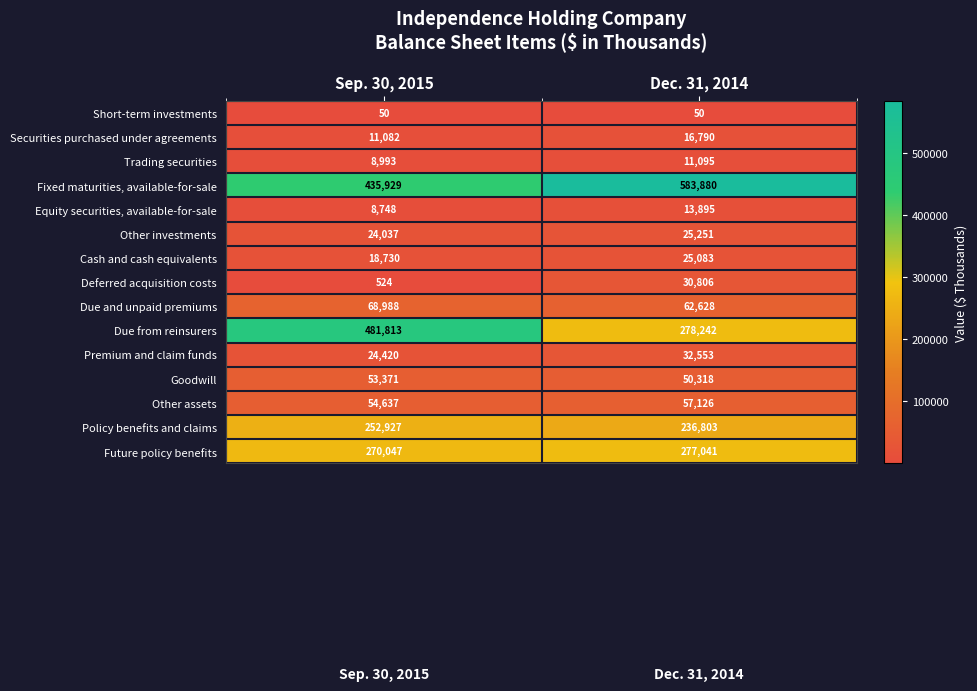

Count the number of categories in the chart.

2